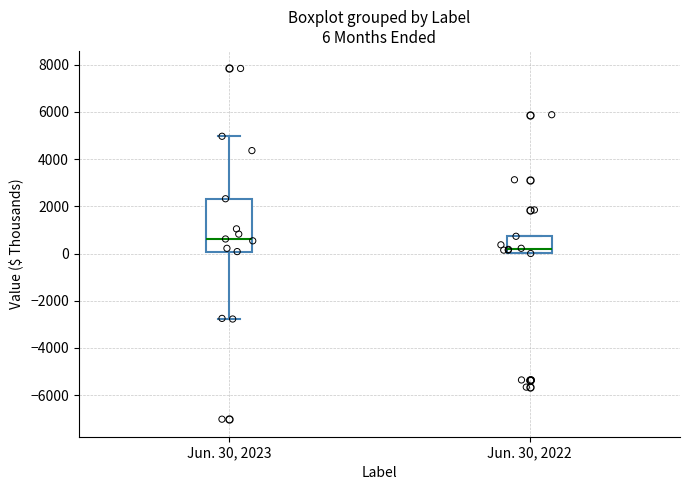

Which box's median line is the highest?

Jun. 30, 2023